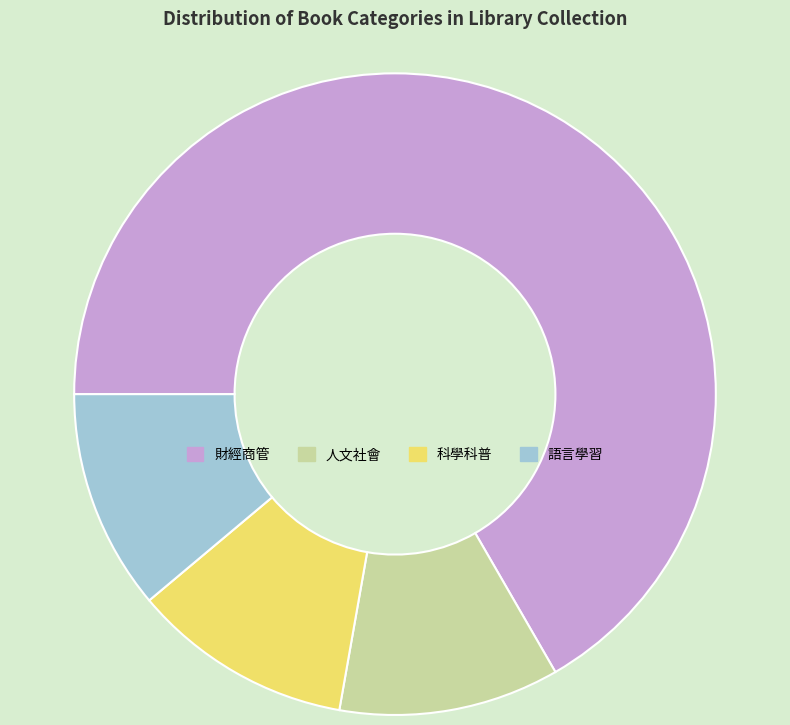

Do 人文社會 and 語言學習 together represent more than half of the pie?

No